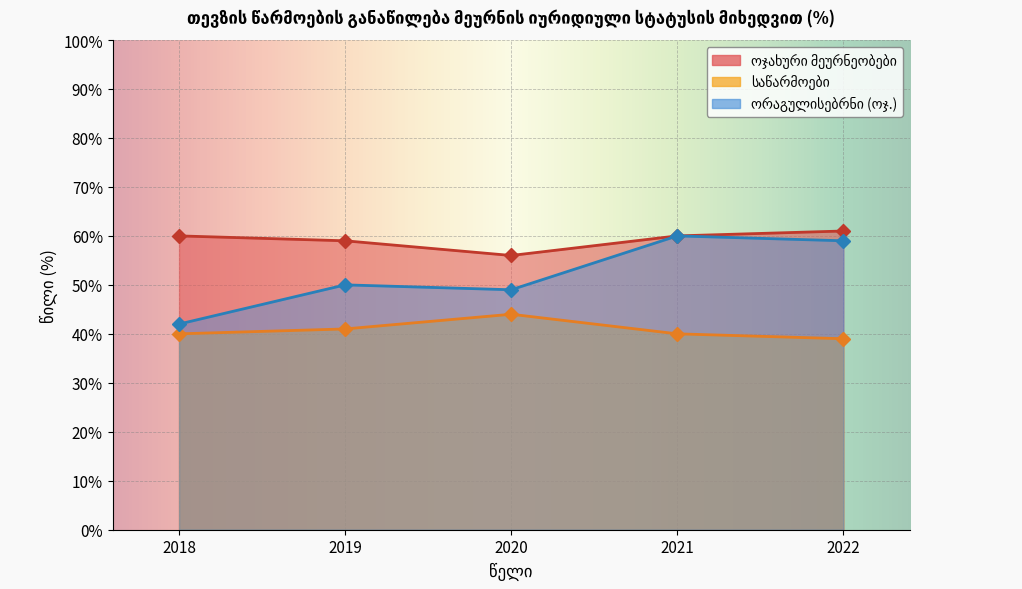

What is the difference between the second highest and minimum values in the ორაგულისებრნი (ოჯ.) series?

17